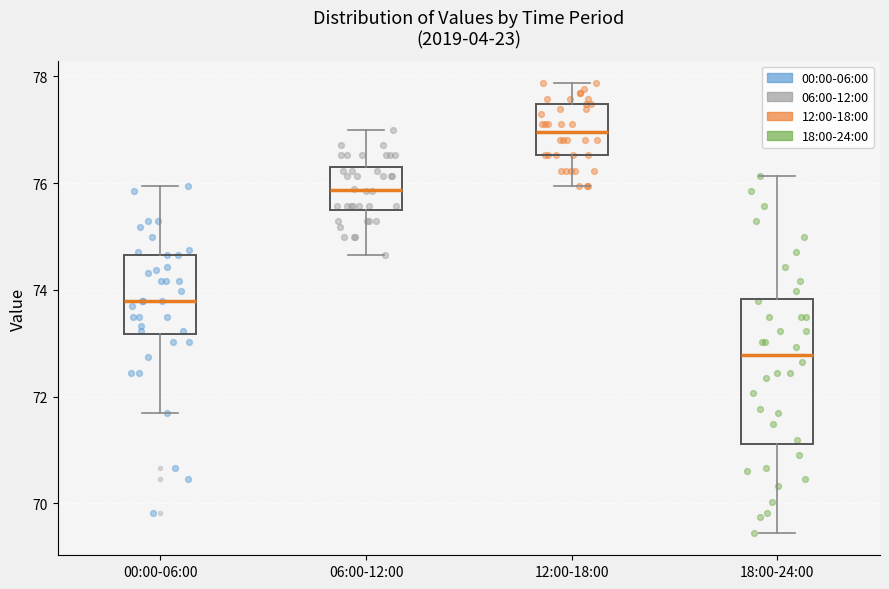

Reading left to right, transcribe this box plot: for each box, give where its median line is, the range the box spans, and where its two whiskers end, as read against the y-axis. The values are not printed on the chart, so give them approximately, as read against the axis.

00:00-06:00: median 73.8, box 73.2 to 74.6, whiskers 71.6 to 76.0
06:00-12:00: median 75.8, box 75.4 to 76.4, whiskers 74.6 to 77.0
12:00-18:00: median 77.0, box 76.6 to 77.4, whiskers 76.0 to 77.8
18:00-24:00: median 72.8, box 71.2 to 73.8, whiskers 69.4 to 76.2